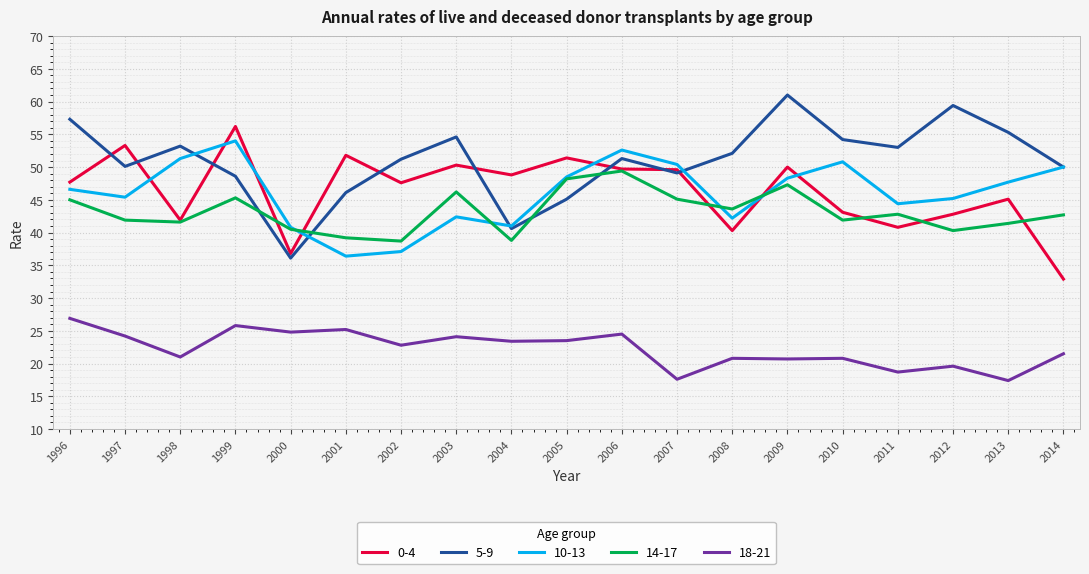

At which label does 0-4 first exceed 47?

1996